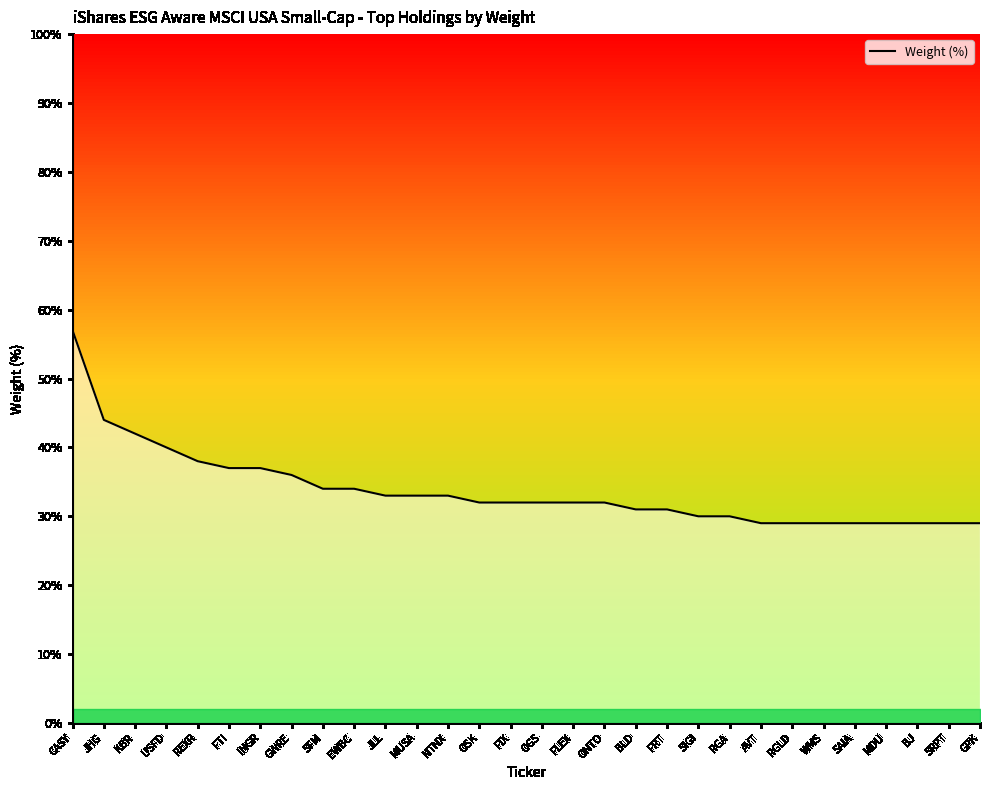

What is the difference between the maximum and second lowest values?

0.3